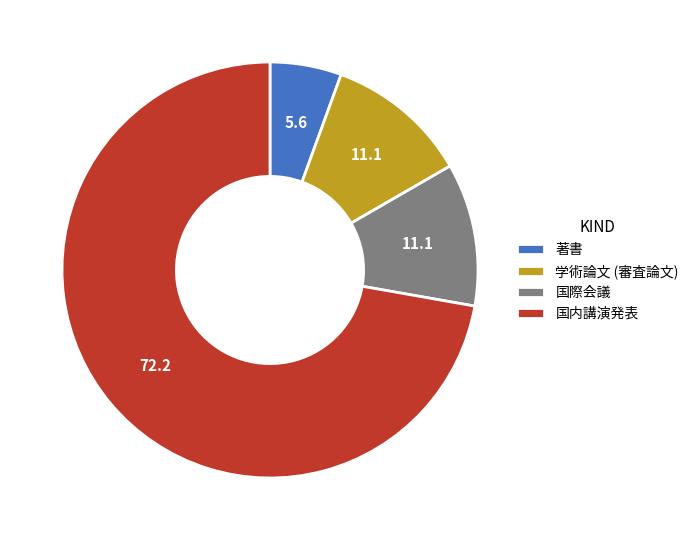

The 国際会議 slice represents 23% of the pie. True or false?

False